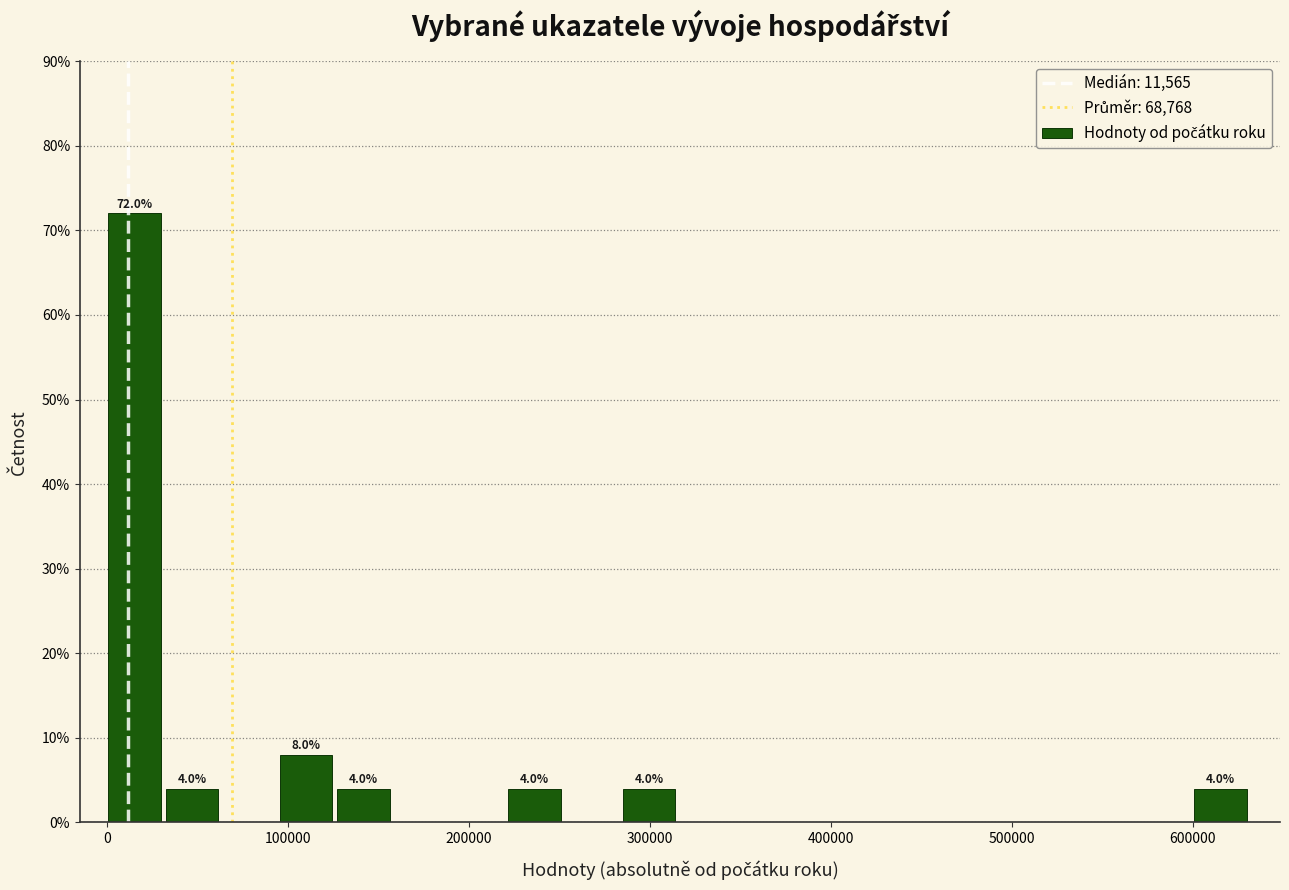

Around what value on the x-axis is the tallest bar? Give the approximate position of its centre, as read against the axis.

20000